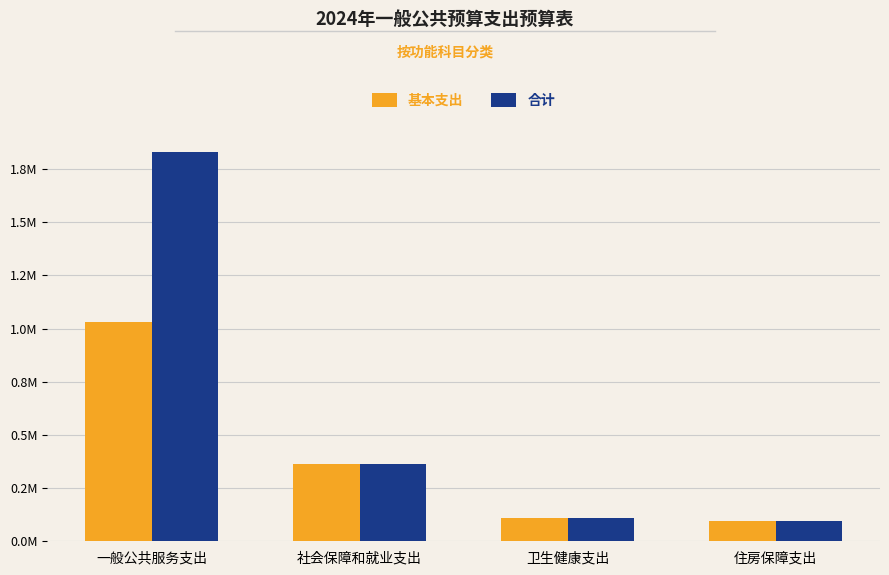

What are all the series names shown in the legend?

基本支出, 合计